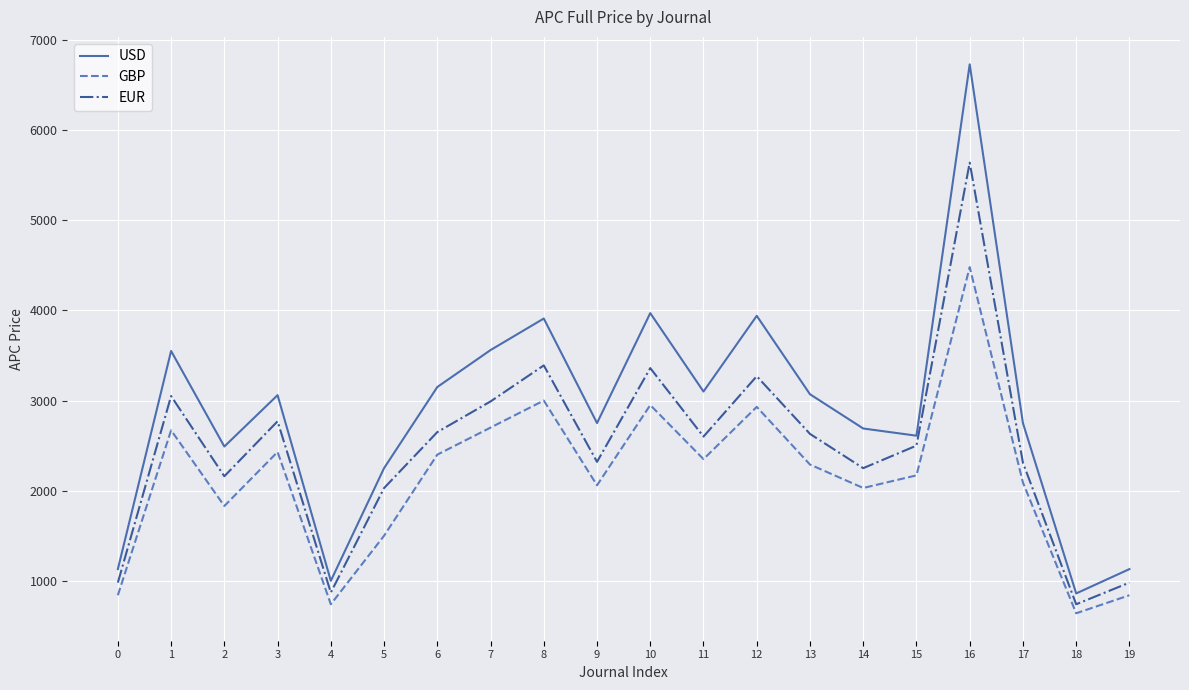

At which category does the chart reach its minimum across all series?

18